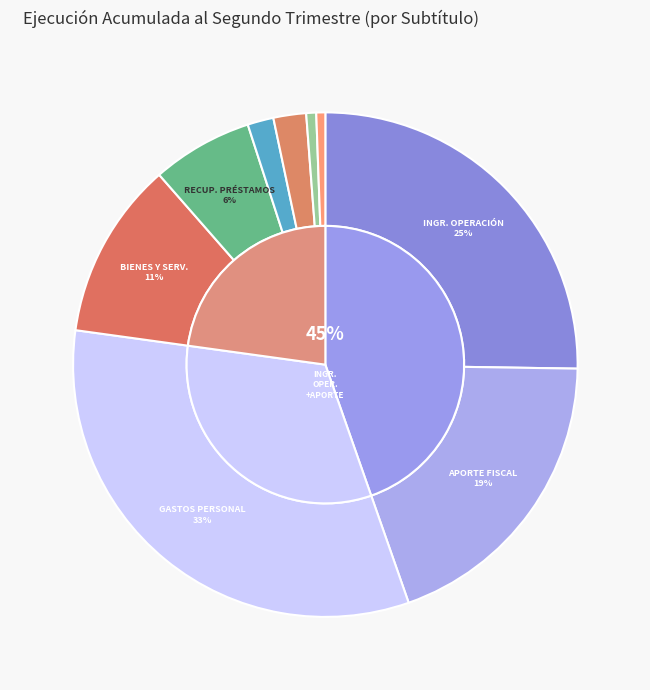

Rank the categories by value from lowest to highest.

ADQUISICIÓN DE ACTIVOS NO FINANCIEROS, PRESTACIONES DE SEGURIDAD SOCIAL, OTROS INGRESOS CORRIENTES, SERVICIO DE LA DEUDA, RECUPERACIÓN DE PRÉSTAMOS, BIENES Y SERVICIOS DE CONSUMO, APORTE FISCAL, INGRESOS DE OPERACIÓN, GASTOS EN PERSONAL